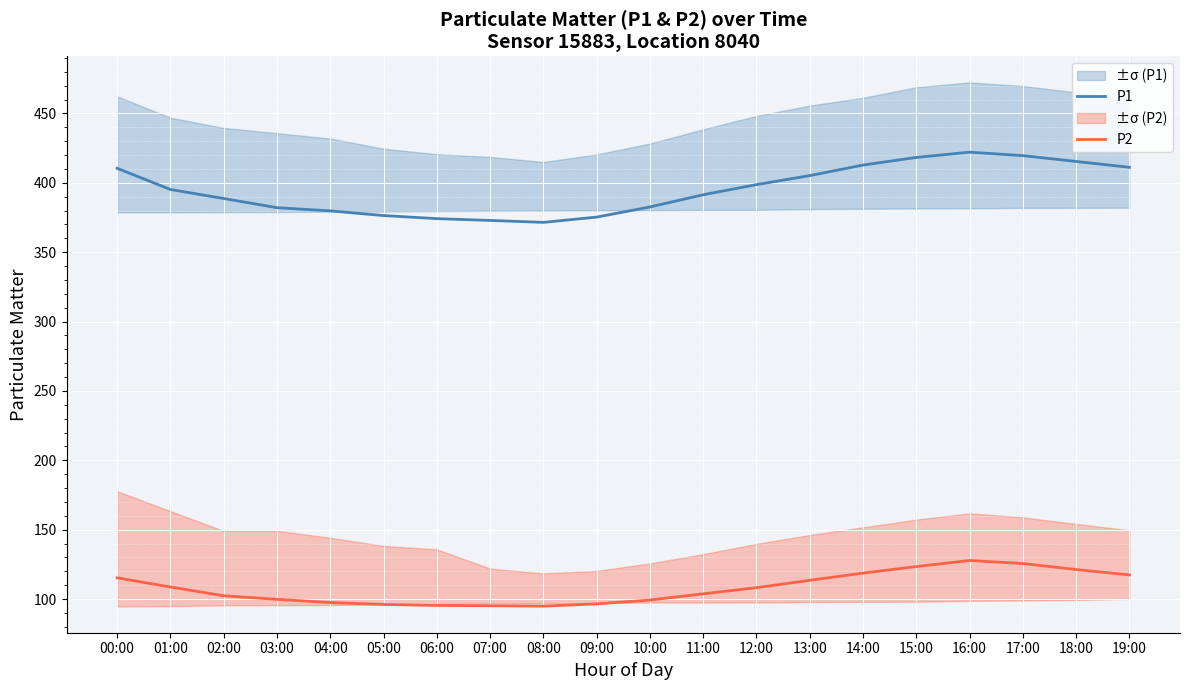

Reading right to left, extract all data points from this chart.

P1: 19:00=411.2	18:00=415.4	17:00=419.6	16:00=422.1	15:00=418.3	14:00=412.8	13:00=405.2	12:00=398.7	11:00=391.4	10:00=382.6	09:00=375.3	08:00=371.5	07:00=372.9	06:00=374.2	05:00=376.4	04:00=379.8	03:00=382.1	02:00=388.7	01:00=395.2	00:00=410.5
P2: 19:00=117.4	18:00=121.3	17:00=125.6	16:00=127.8	15:00=123.4	14:00=118.7	13:00=113.5	12:00=108.2	11:00=103.8	10:00=99.3	09:00=96.5	08:00=94.9	07:00=95.2	06:00=95.4	05:00=96.1	04:00=97.5	03:00=99.8	02:00=102.4	01:00=108.7	00:00=115.3